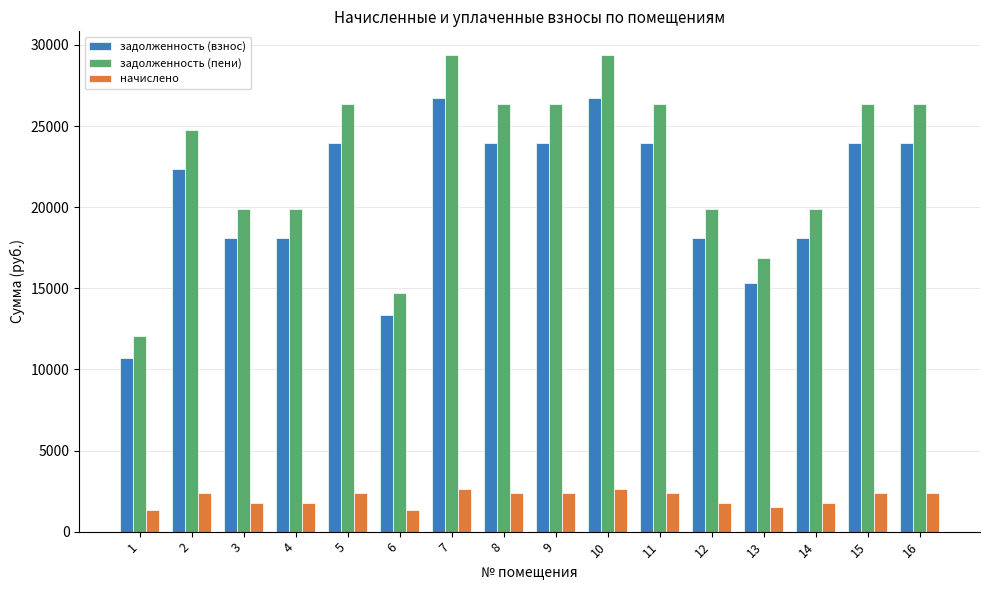

Which series has the widest spread of values?

задолженность (пени)